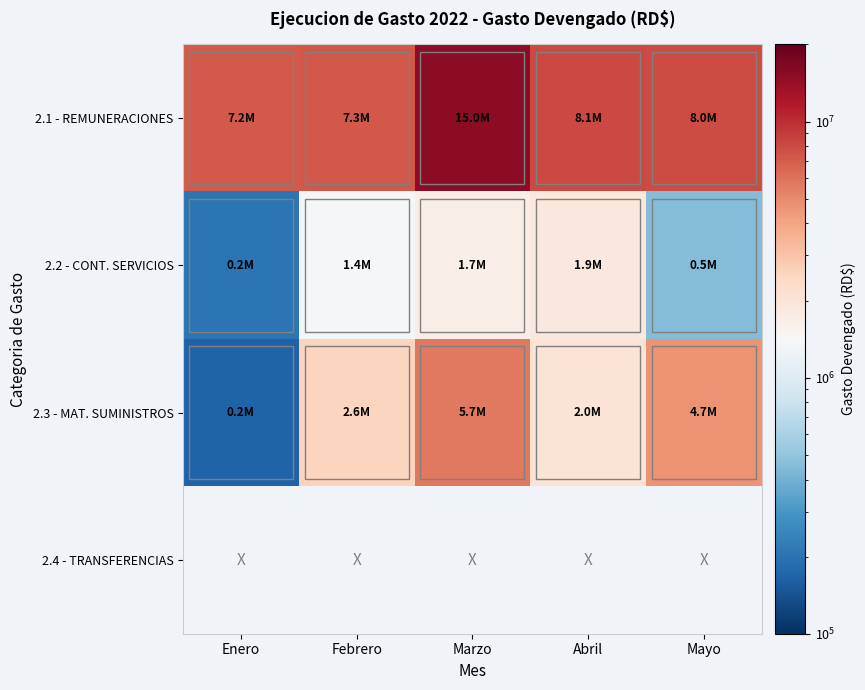

Which series has the largest total across all categories?

2.1 - REMUNERACIONES